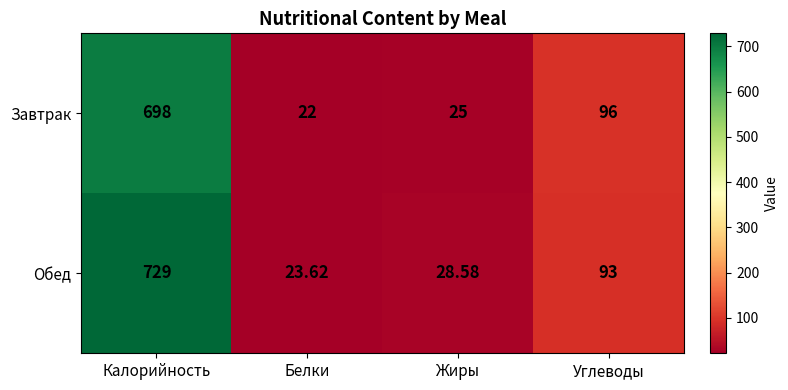

At which category does the chart reach its peak across all series?

Калорийность